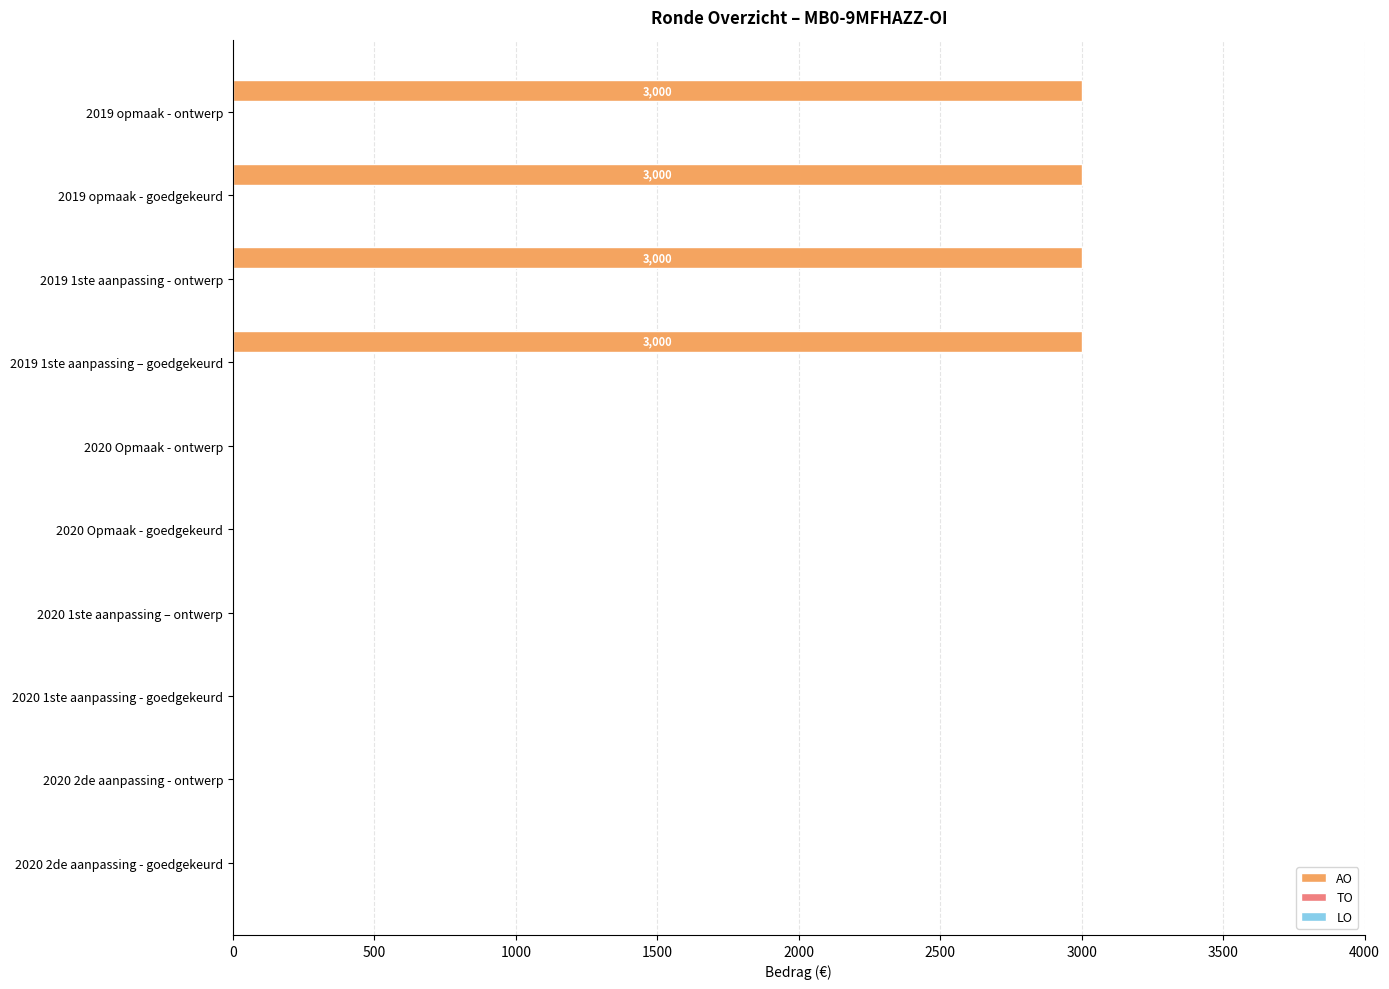

Is it true that the value at 2020 Opmaak - ontwerp is 0?

True